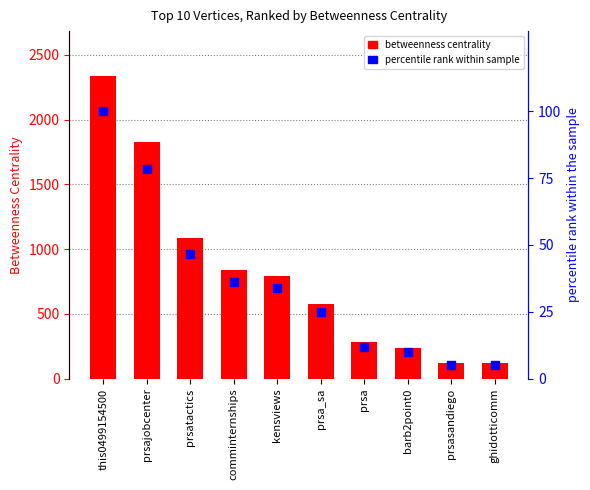

At how many categories does at least one series exceed 268?

7